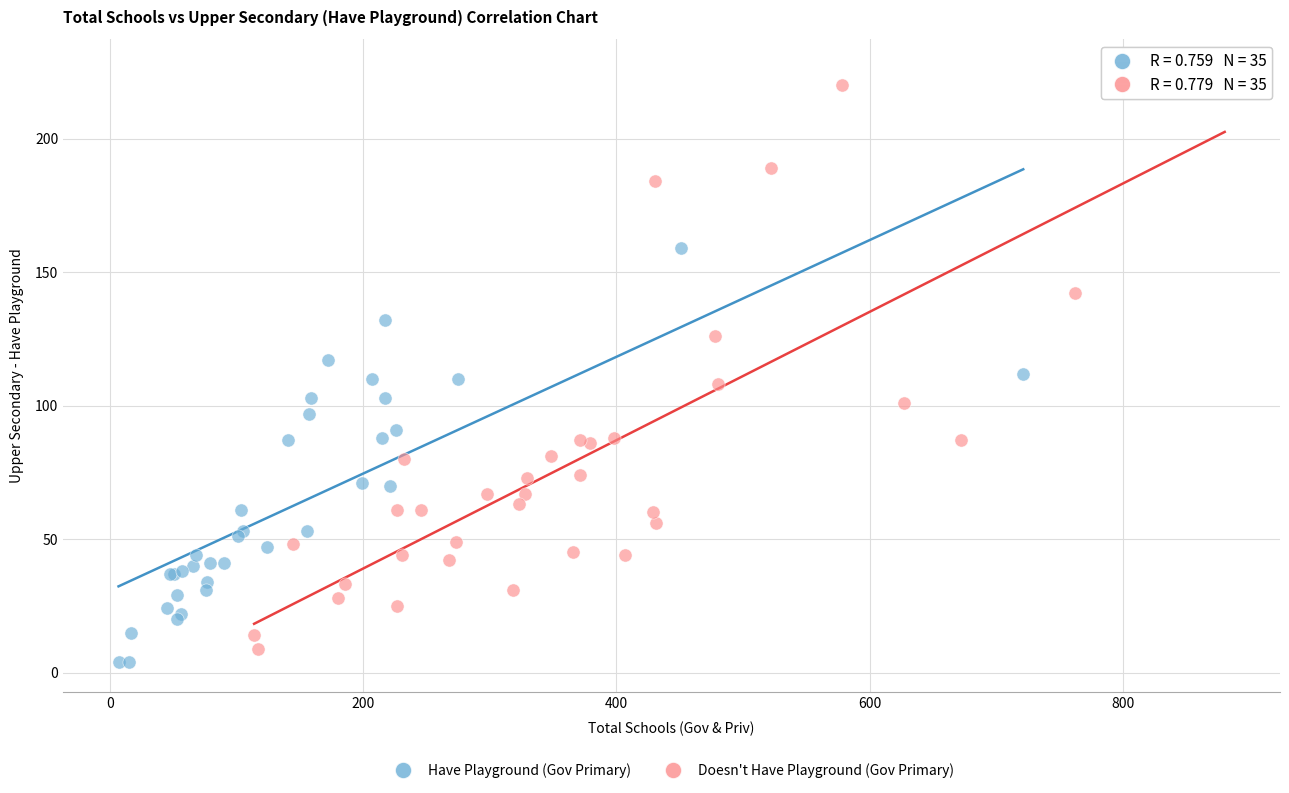

Which series has the widest spread of Y values?

Doesn't Have Playground (Gov Primary)